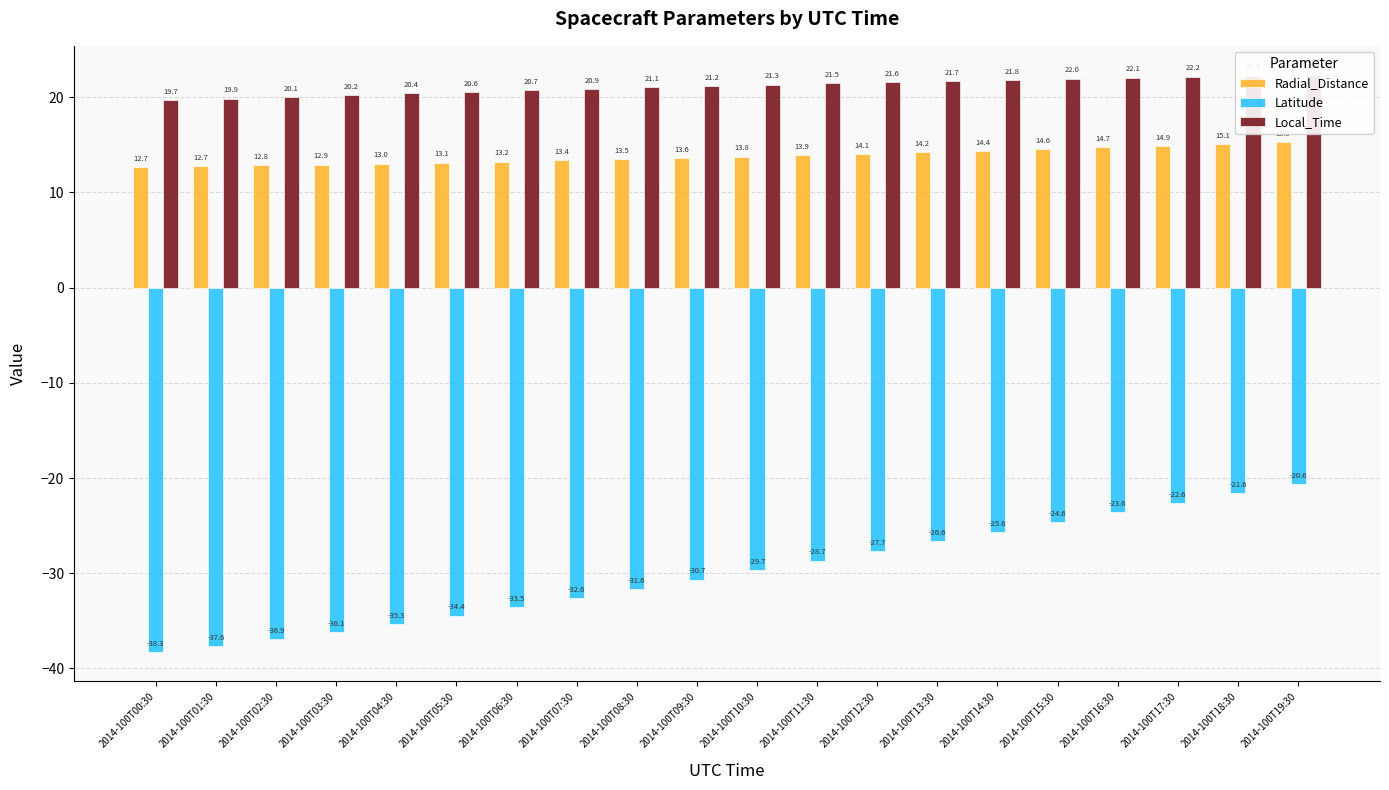

Which series has the widest spread of values?

Latitude